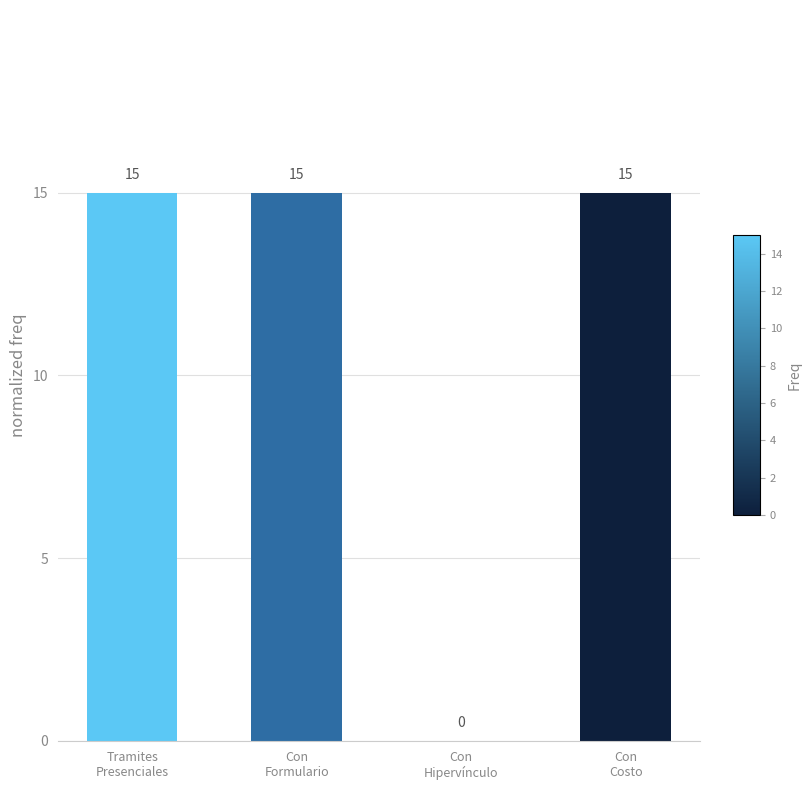

What is the sum of all values?

45